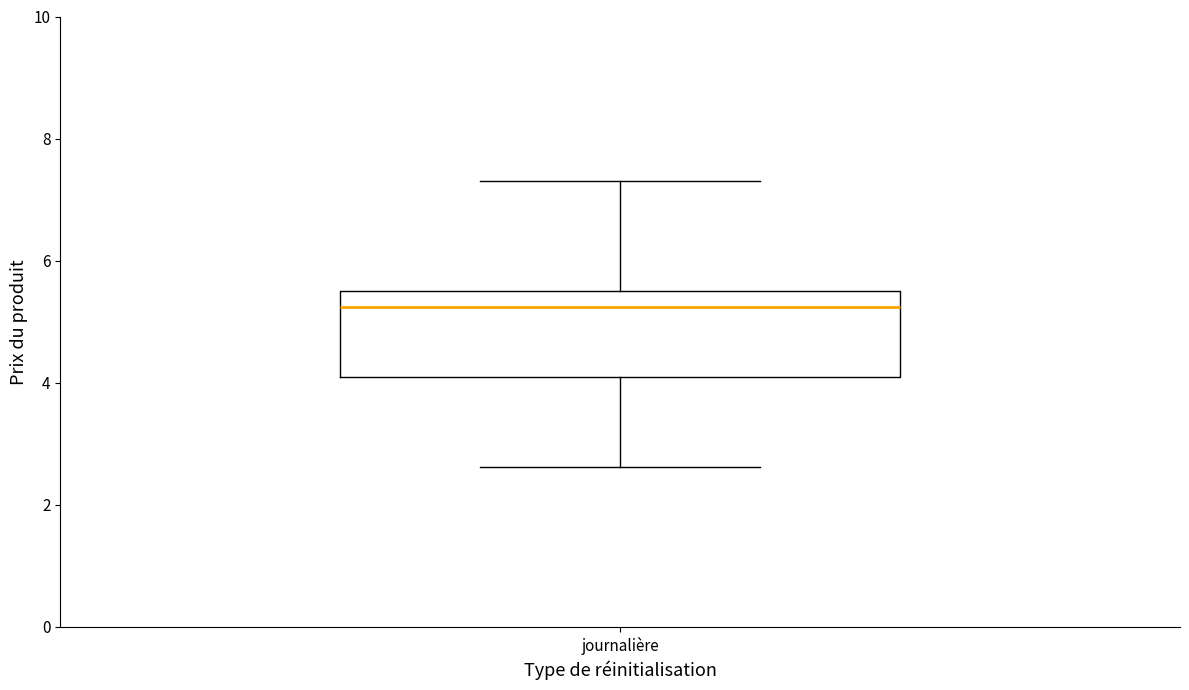

Transcribe this box plot: give where the median line is, the range the box spans, and where the two whiskers end, as read against the y-axis. The values are not printed on the chart, so give them approximately, as read against the axis.

median 5.2, box 4.0 to 5.6, whiskers 2.6 to 7.4